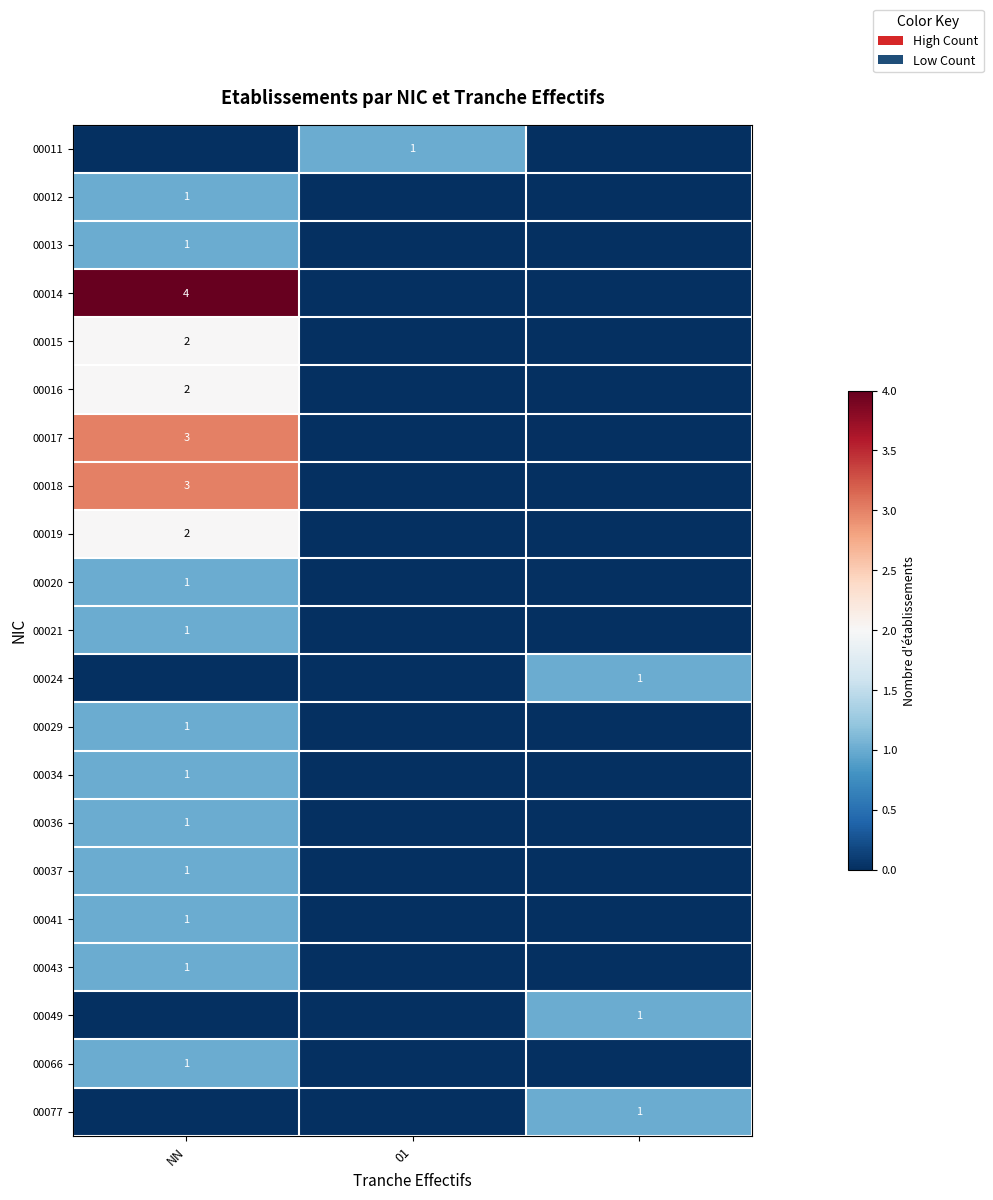

At which category is the sum across all series the highest?

NN